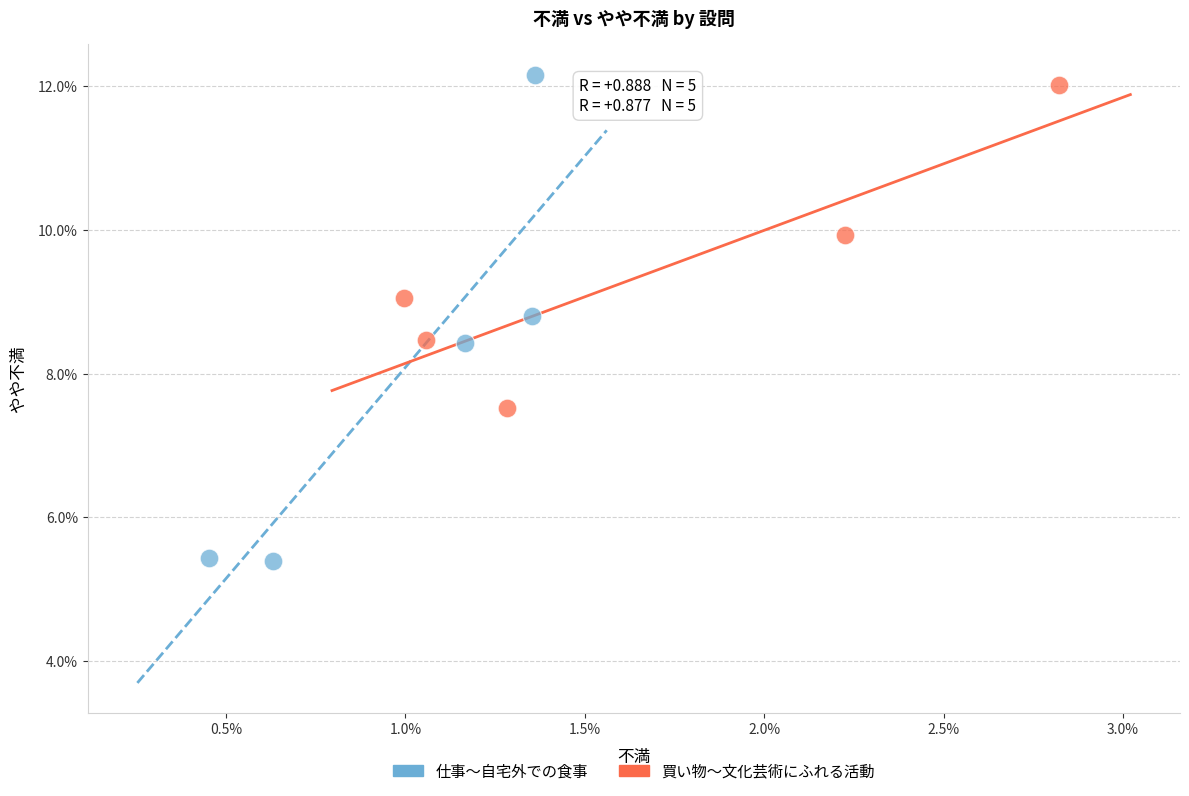

Which series contains the lowest Y value?

仕事〜自宅外での食事